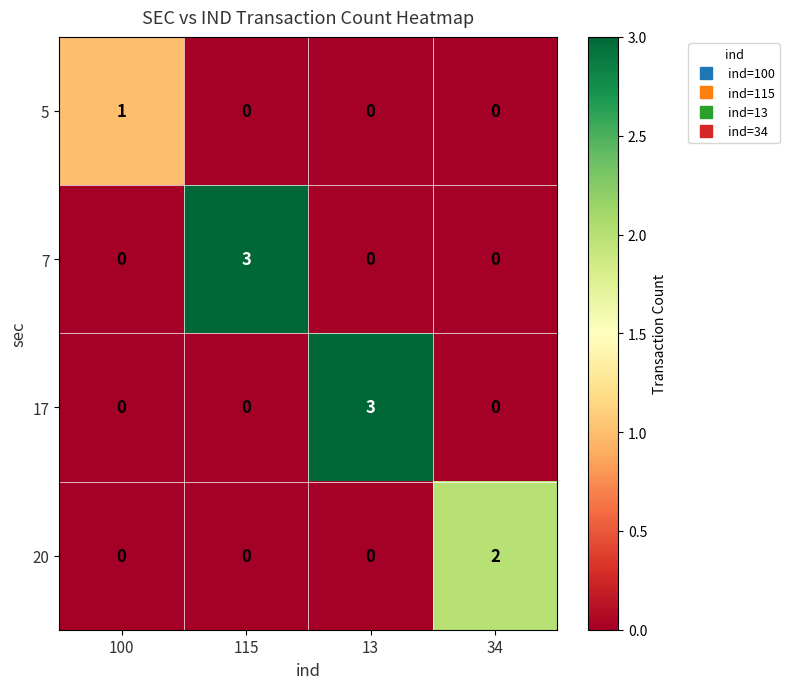

What is the total value across all series at 13?

3